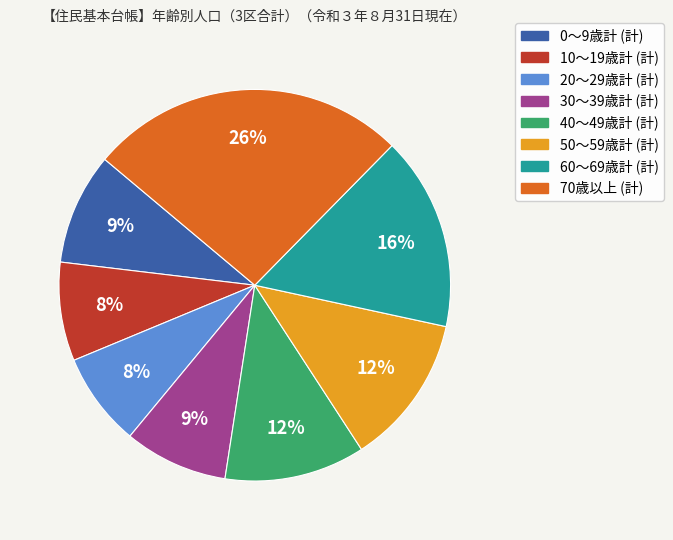

How many segments does this pie chart have?

8